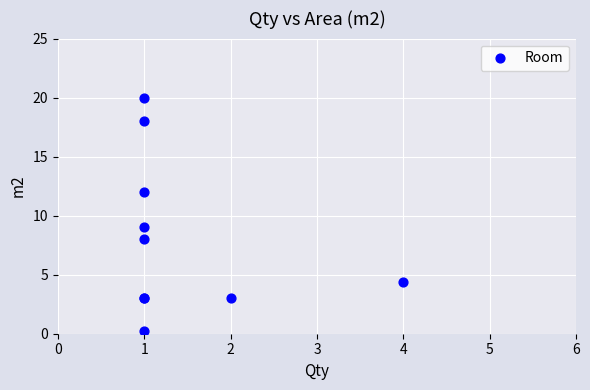

What Y value in the scatter plot is closest to 10?

9.0